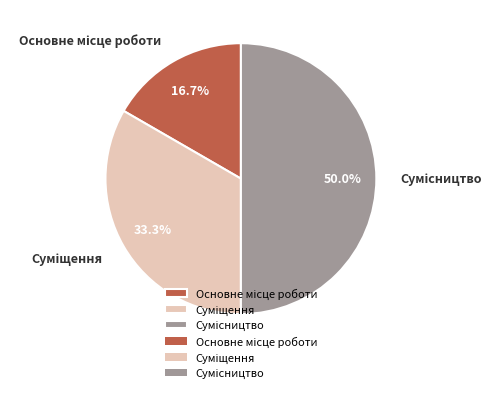

Count the number of slices in the pie.

3